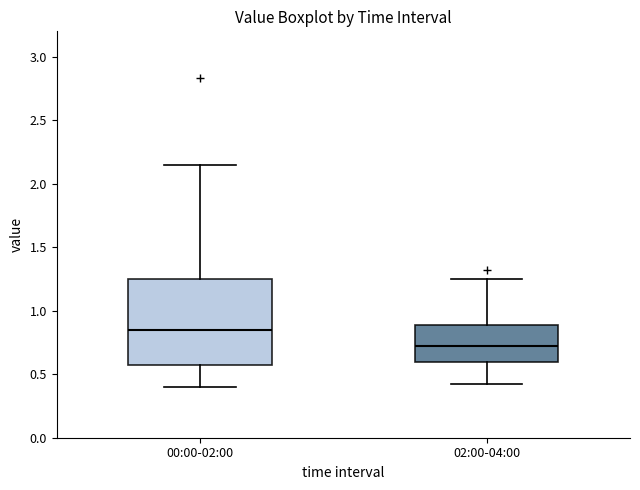

Where is the lower edge of the box for 02:00-04:00 on the y-axis? The values are not printed on the chart, so give them approximately, as read against the axis.

0.60